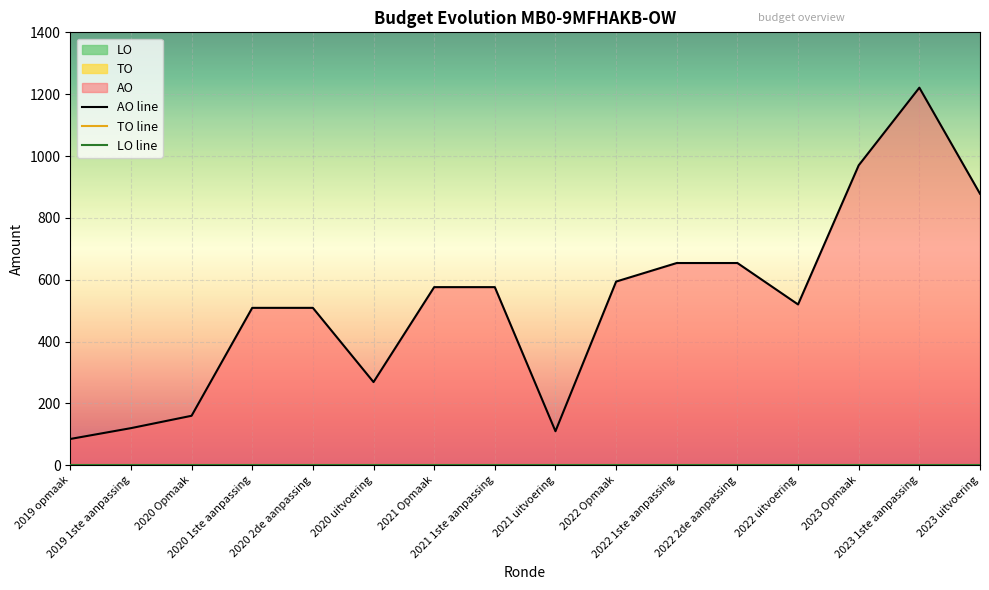

Which series has the widest spread of values?

AO line